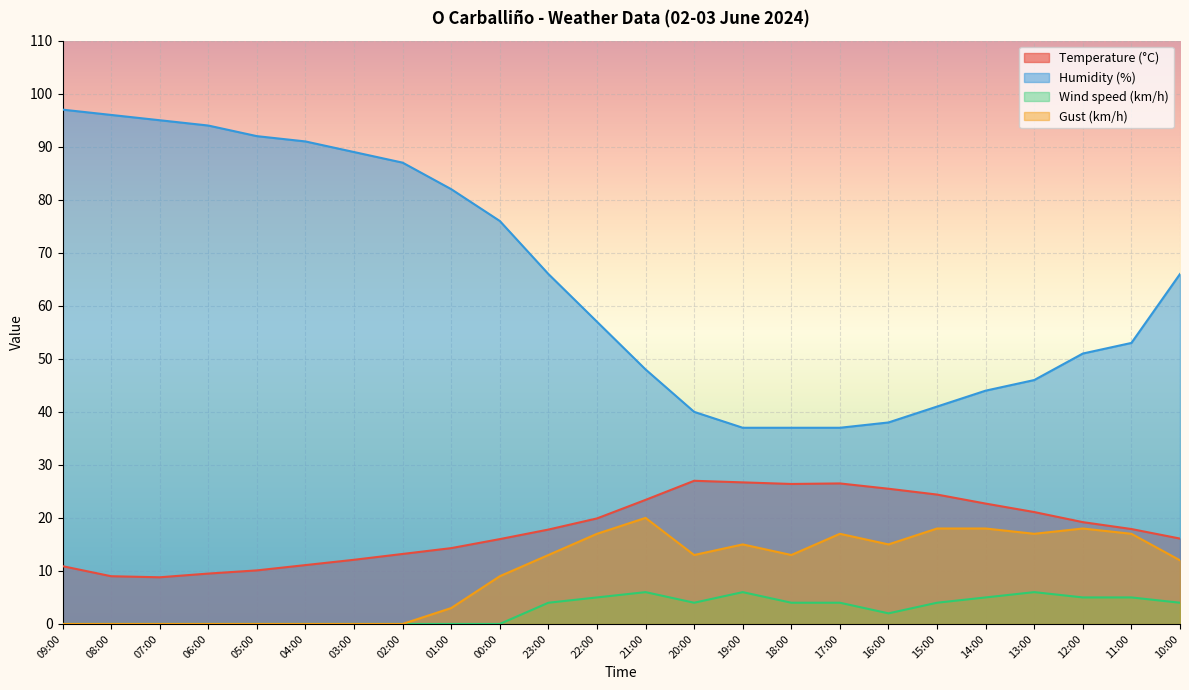

Reading left to right, list all the values displayed in this chart.

Temperature (°C): 09:00=10.9	08:00=9.0	07:00=8.8	06:00=9.5	05:00=10.1	04:00=11.1	03:00=12.1	02:00=13.2	01:00=14.3	00:00=16.0	23:00=17.8	22:00=19.9	21:00=23.4	20:00=27.0	19:00=26.7	18:00=26.4	17:00=26.5	16:00=25.5	15:00=24.4	14:00=22.7	13:00=21.1	12:00=19.2	11:00=17.9	10:00=16.1
Humidity (%): 09:00=97.0	08:00=96.0	07:00=95.0	06:00=94.0	05:00=92.0	04:00=91.0	03:00=89.0	02:00=87.0	01:00=82.0	00:00=76.0	23:00=66.0	22:00=57.0	21:00=48.0	20:00=40.0	19:00=37.0	18:00=37.0	17:00=37.0	16:00=38.0	15:00=41.0	14:00=44.0	13:00=46.0	12:00=51.0	11:00=53.0	10:00=66.0
Wind speed (km/h): 09:00=0.0	08:00=0.0	07:00=0.0	06:00=0.0	05:00=0.0	04:00=0.0	03:00=0.0	02:00=0.0	01:00=0.0	00:00=0.0	23:00=4.0	22:00=5.0	21:00=6.0	20:00=4.0	19:00=6.0	18:00=4.0	17:00=4.0	16:00=2.0	15:00=4.0	14:00=5.0	13:00=6.0	12:00=5.0	11:00=5.0	10:00=4.0
Gust (km/h): 09:00=0.0	08:00=0.0	07:00=0.0	06:00=0.0	05:00=0.0	04:00=0.0	03:00=0.0	02:00=0.0	01:00=3.0	00:00=9.0	23:00=13.0	22:00=17.0	21:00=20.0	20:00=13.0	19:00=15.0	18:00=13.0	17:00=17.0	16:00=15.0	15:00=18.0	14:00=18.0	13:00=17.0	12:00=18.0	11:00=17.0	10:00=12.0